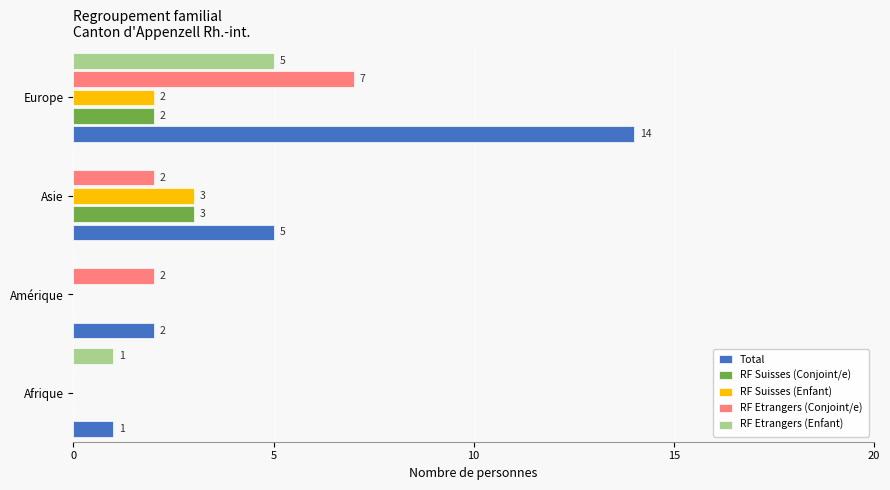

What is the highest value of the RF Etrangers (Enfant) series?

5